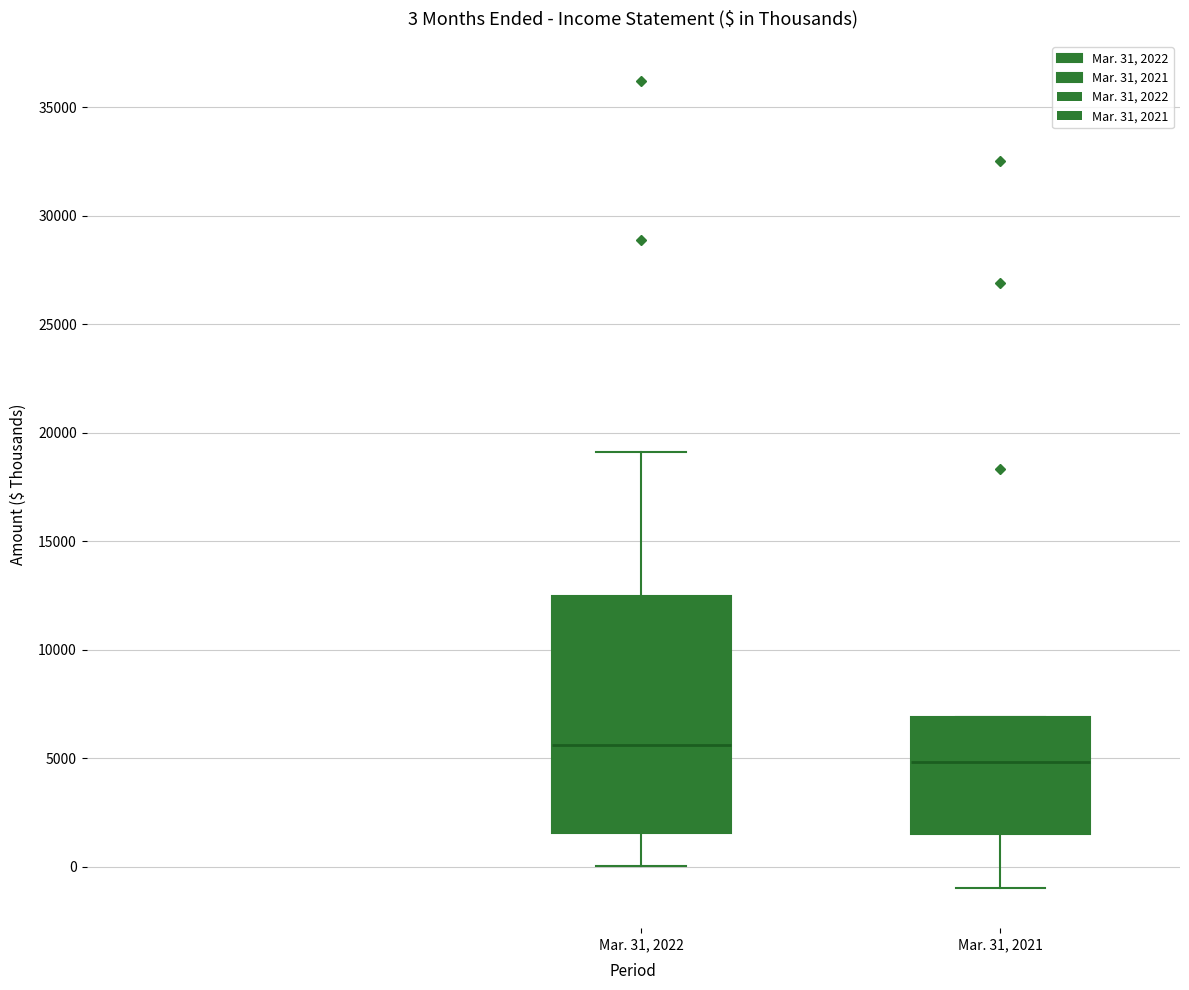

Comparing the boxes themselves (not the whiskers), which one is the tallest?

Mar. 31, 2022